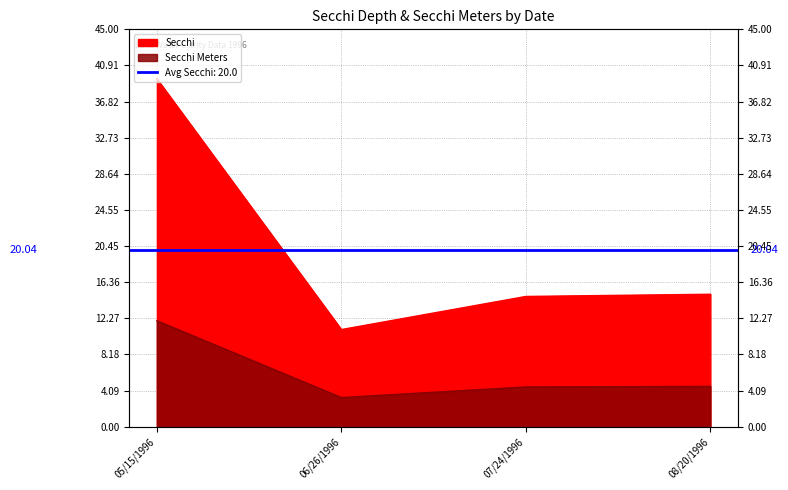

Which series has the largest range (max minus min)?

Secchi